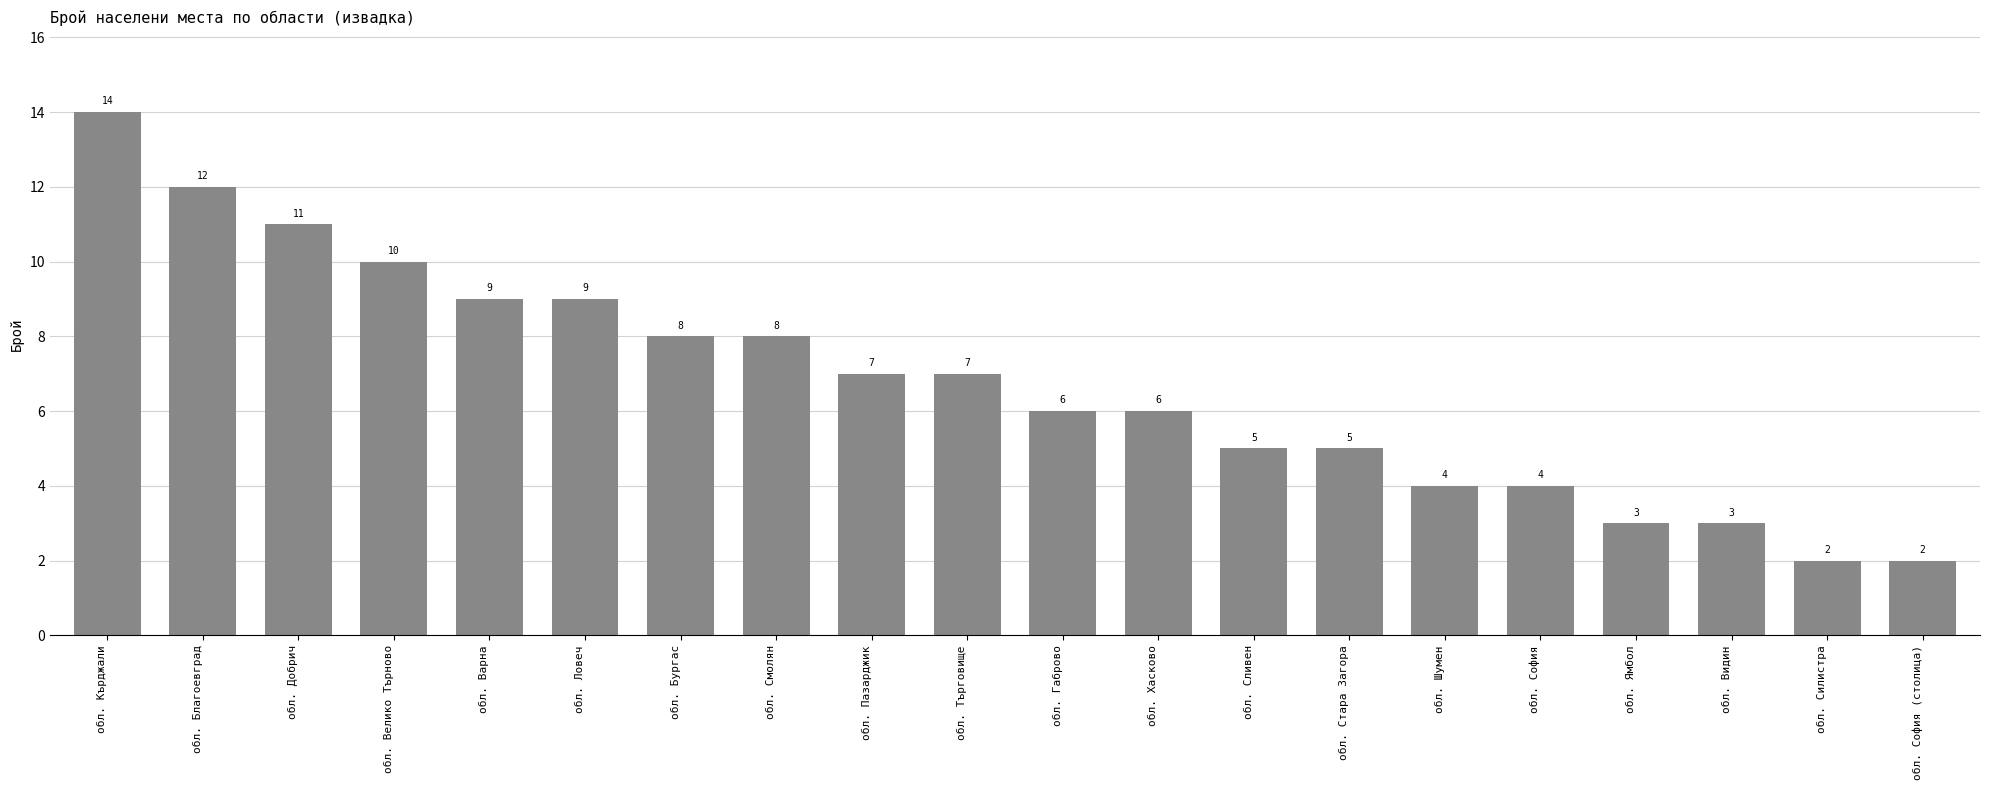

What is the label of the 15th bar from the left?

обл. Шумен